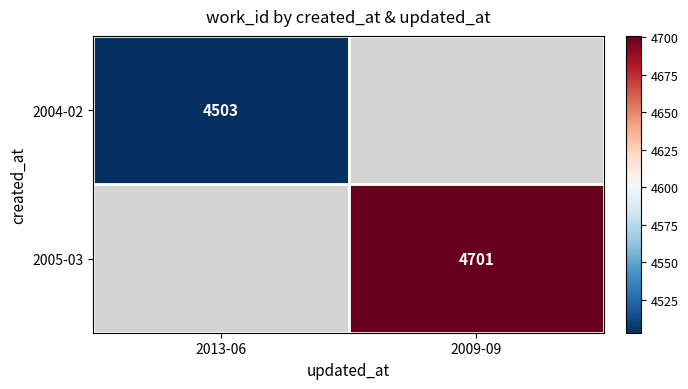

Is it true that 2004-02 equals 7970.4 at 2013-06?

False